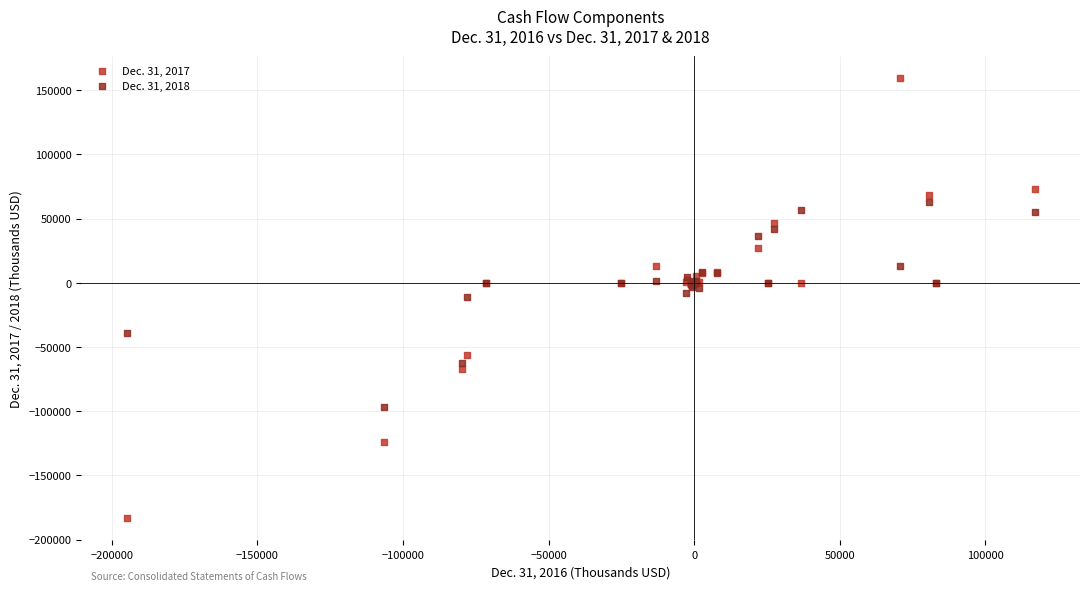

Which series contains the highest Y value?

Dec. 31, 2017